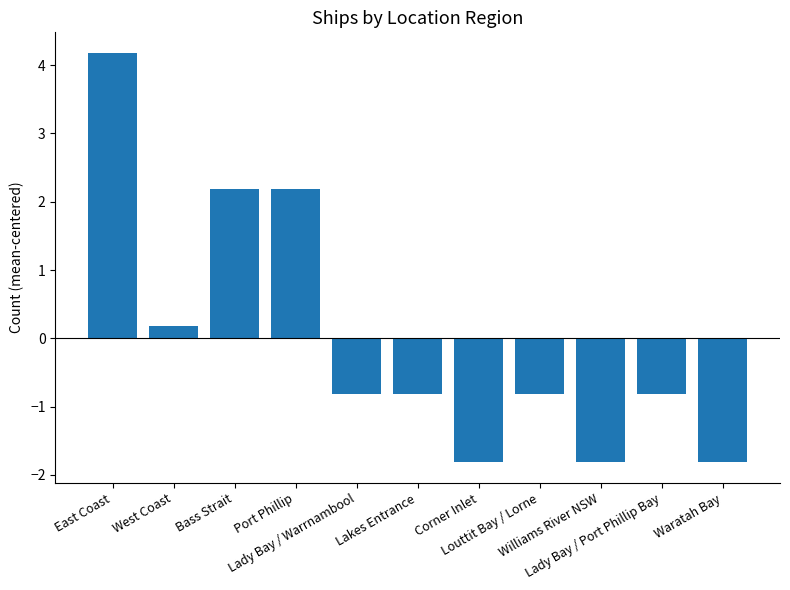

What is the difference between the maximum and second lowest values?

6.0